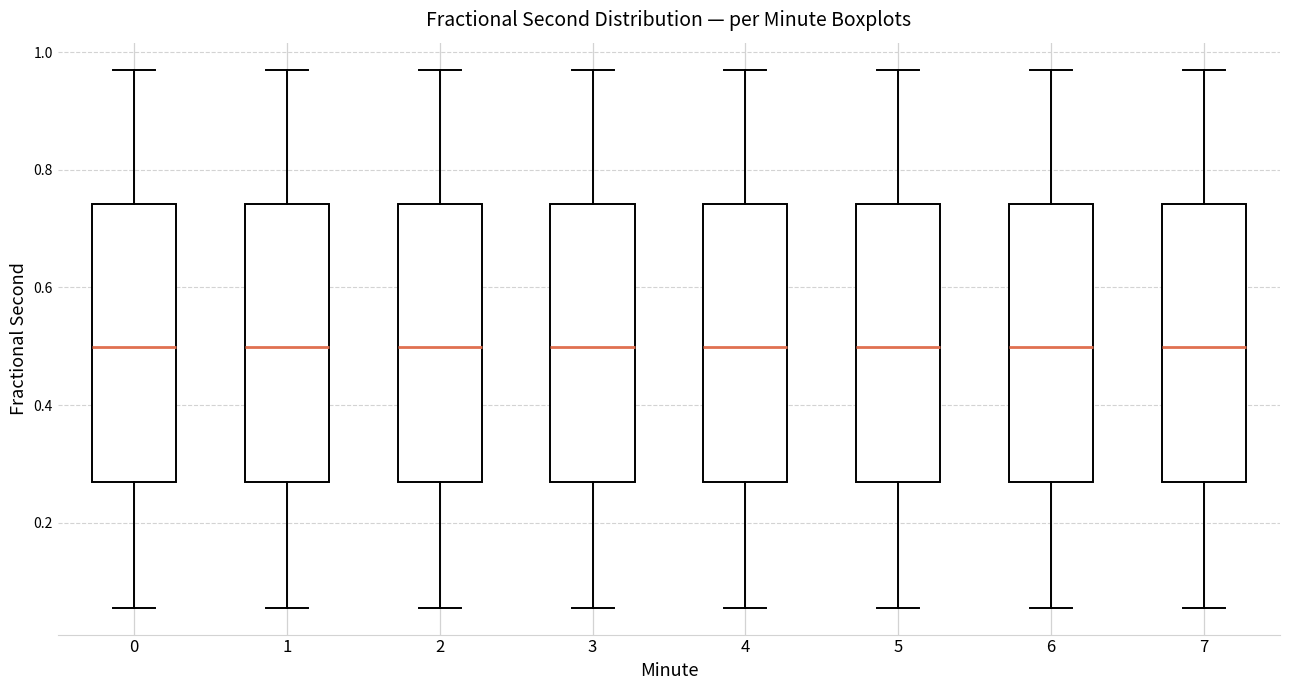

Where does the median line of the box at x = 1 sit on the y-axis? The values are not printed on the chart, so give them approximately, as read against the axis.

0.50